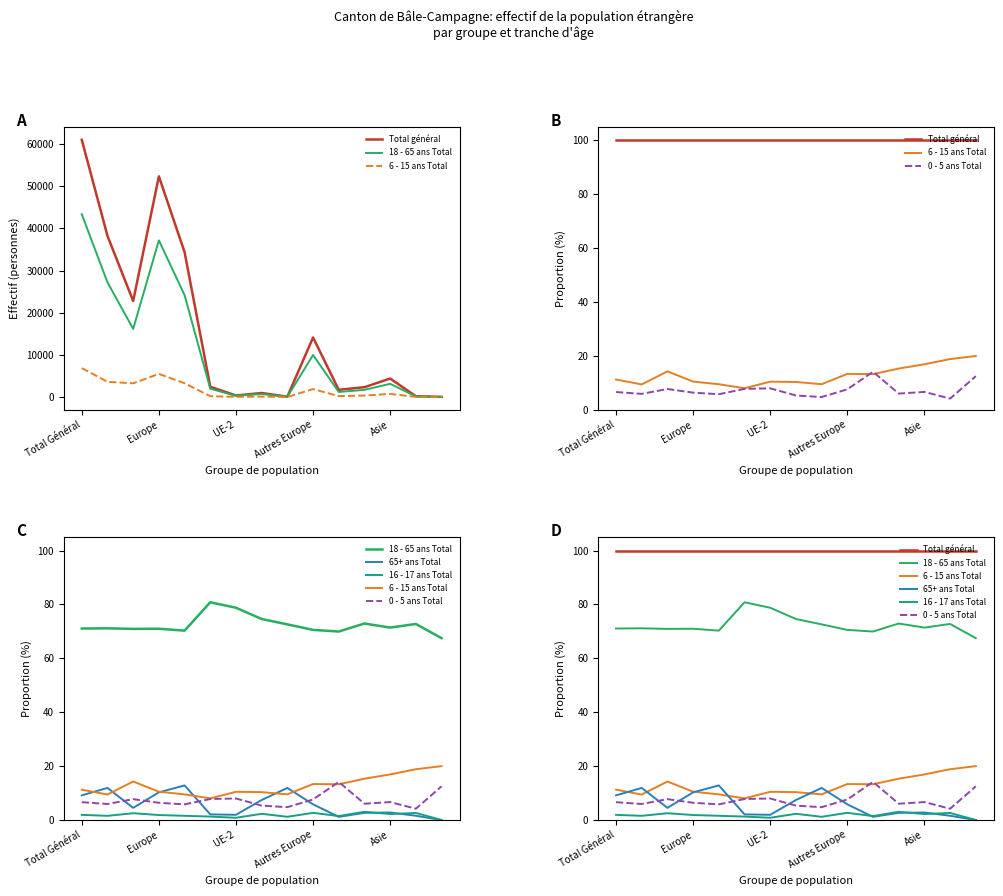

What are all the series names shown in the legend?

Total général, 18 - 65 ans Total, 6 - 15 ans Total, 0 - 5 ans Total, 65+ ans Total, 16 - 17 ans Total